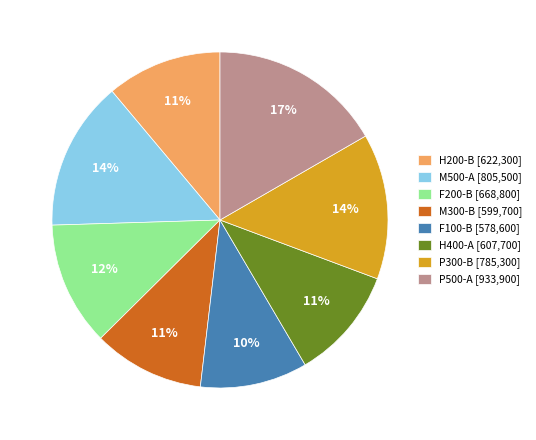

Does any single category account for the majority?

No